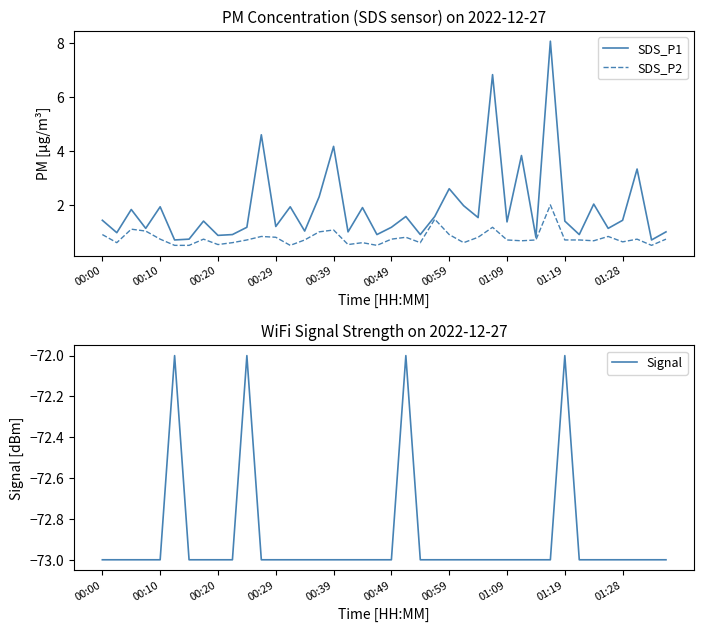

What is the minimum value for SDS_P1?

0.7